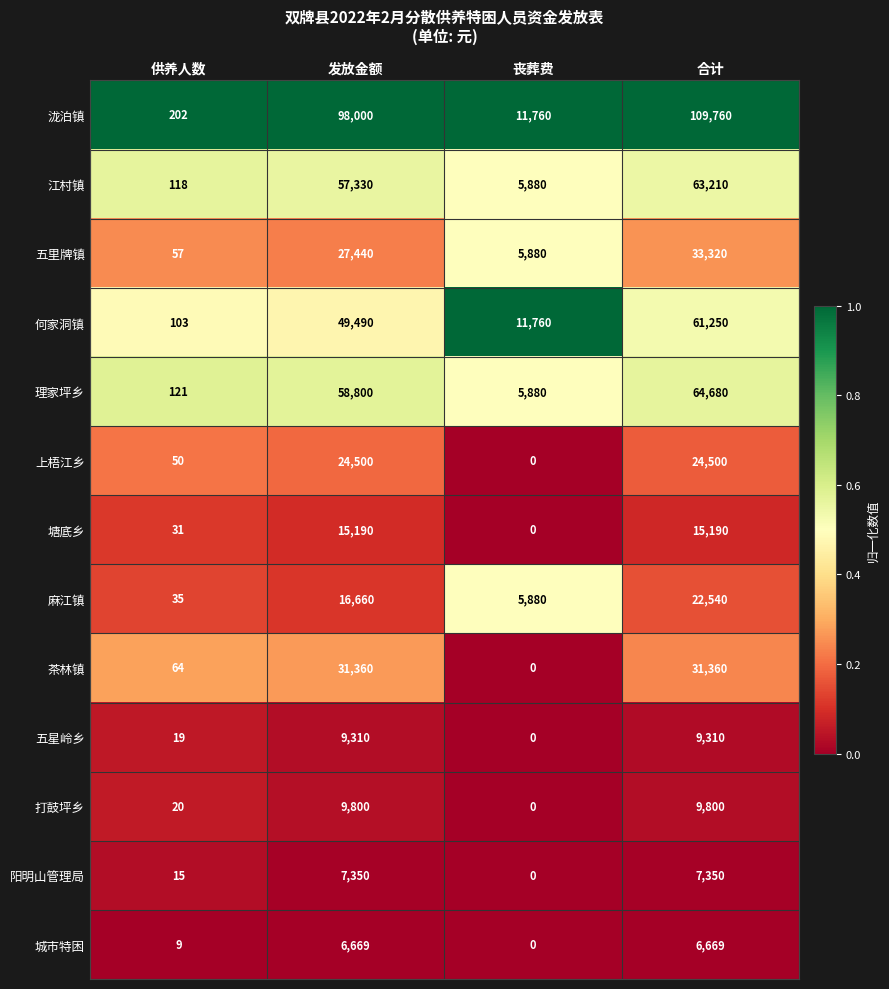

What is the approximate value of 阳明山管理局 at 发放金额, to the nearest 100?

7400